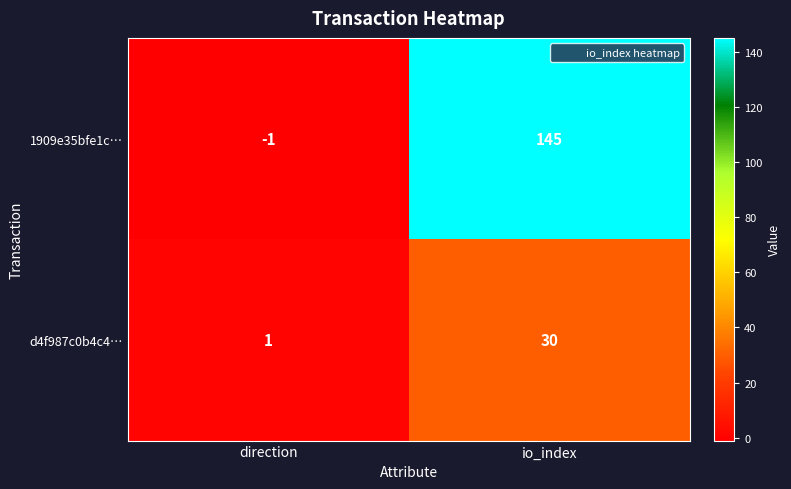

Read the d4f987c0b4c4… value at io_index.

30